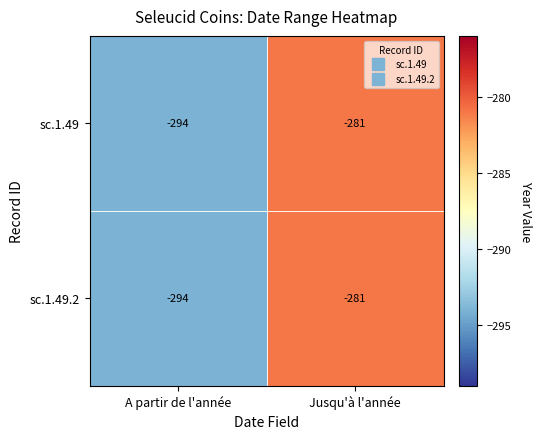

What is the total value across all series at Jusqu'à l'année?

-562